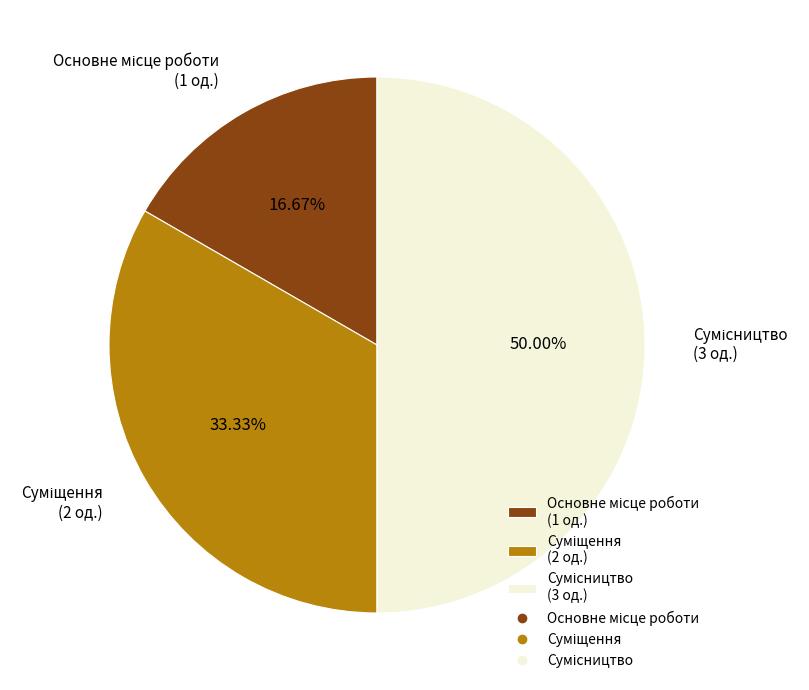

Between Основне місце роботи and Суміщення, which is larger?

Суміщення